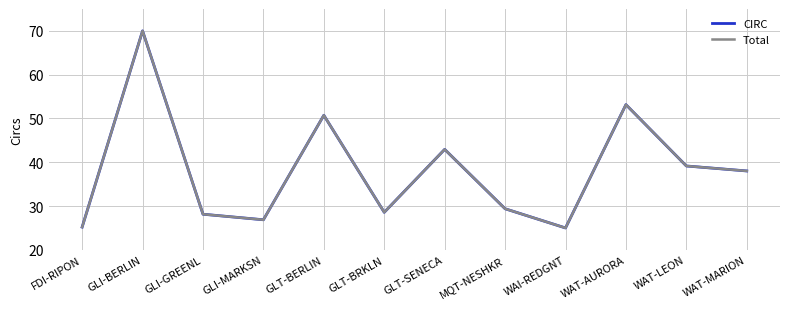

Which has a higher value, GLT-BERLIN or GLI-MARKSN?

GLT-BERLIN